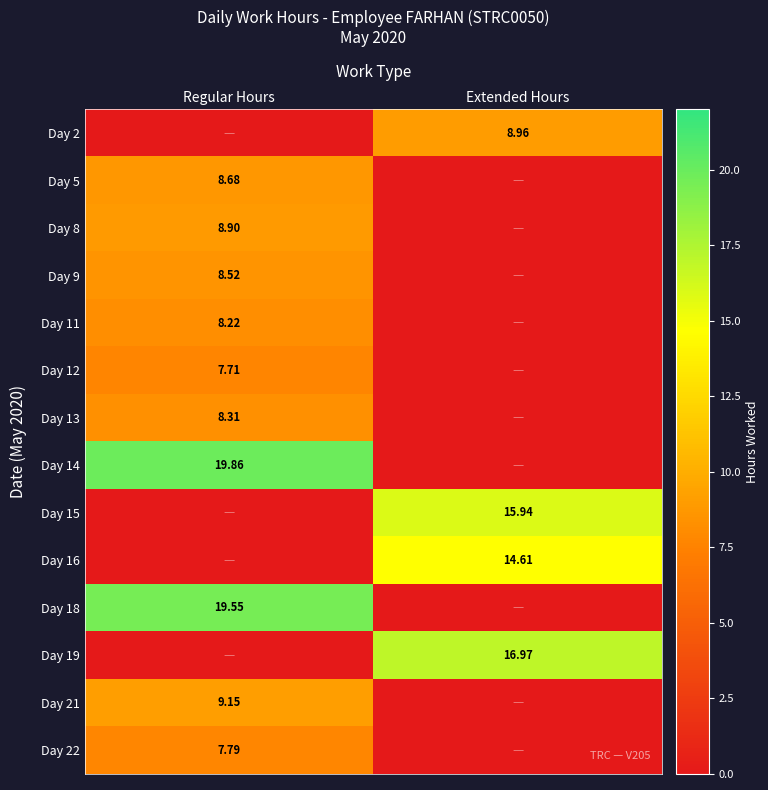

Is the value of Day 21 at Regular Hours greater than the value of Day 14 at Regular Hours?

No